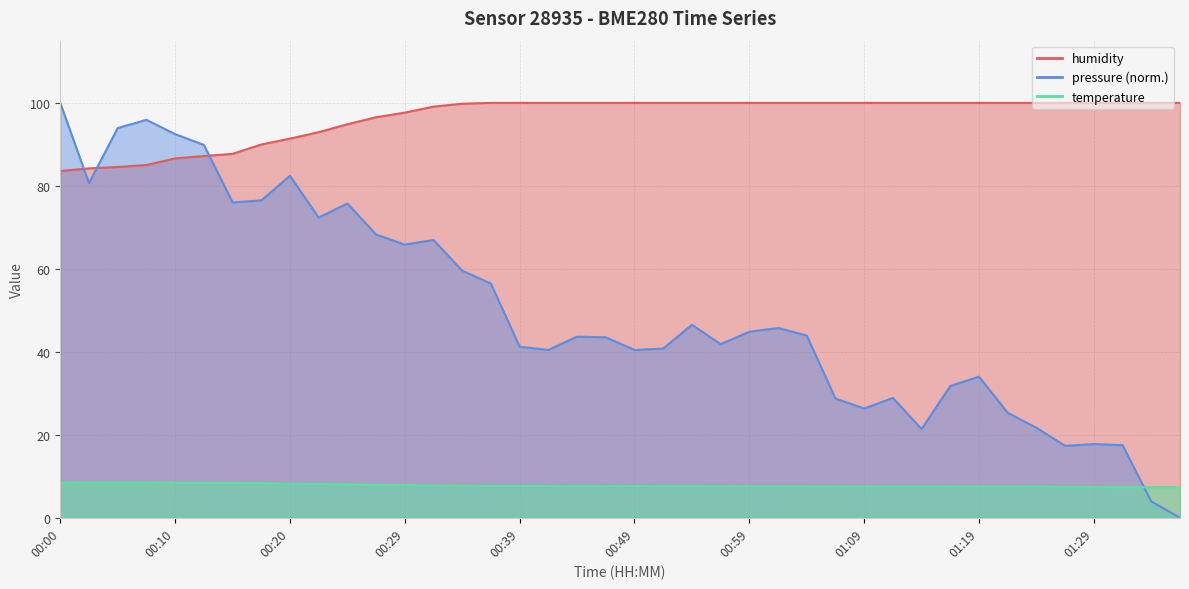

Which has a higher value, 01:33 or 00:12?

00:12